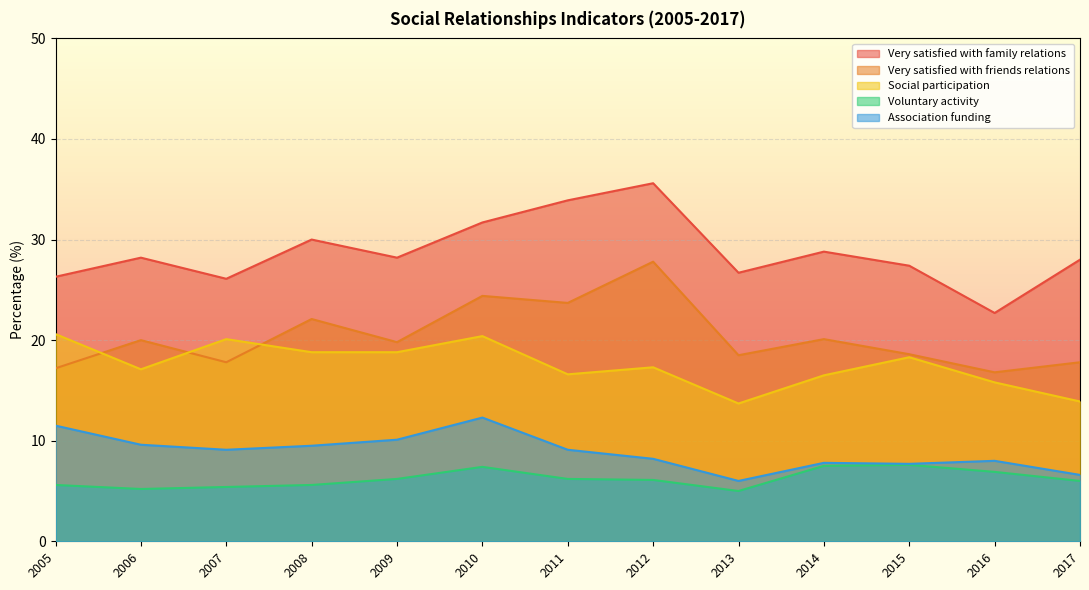

Which category has the highest value across all series?

2012